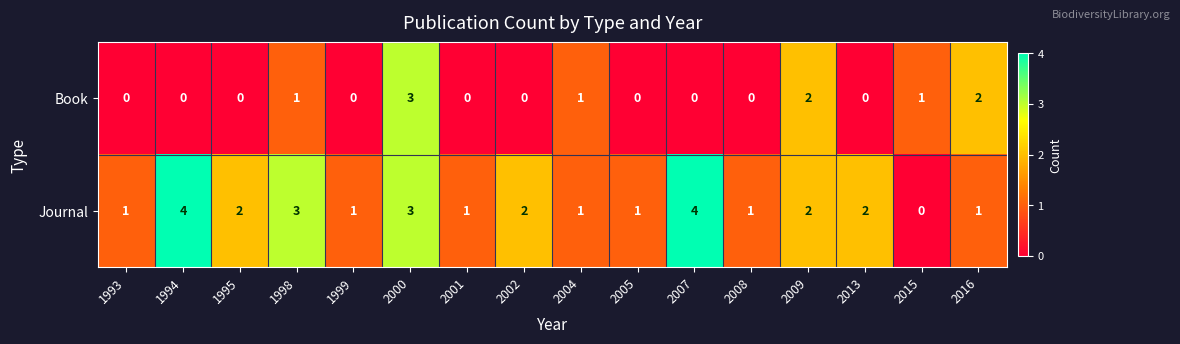

Is it true that Book equals 0 at 1993?

True